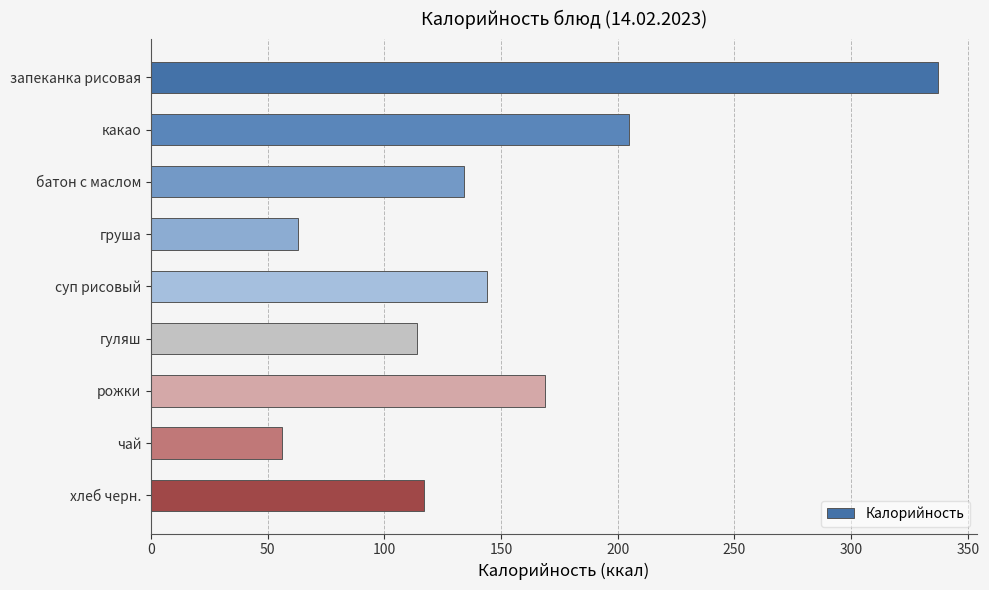

List the labels in order of value, largest first.

запеканка рисовая, какао, рожки, суп рисовый, батон с маслом, хлеб черн., гуляш, груша, чай